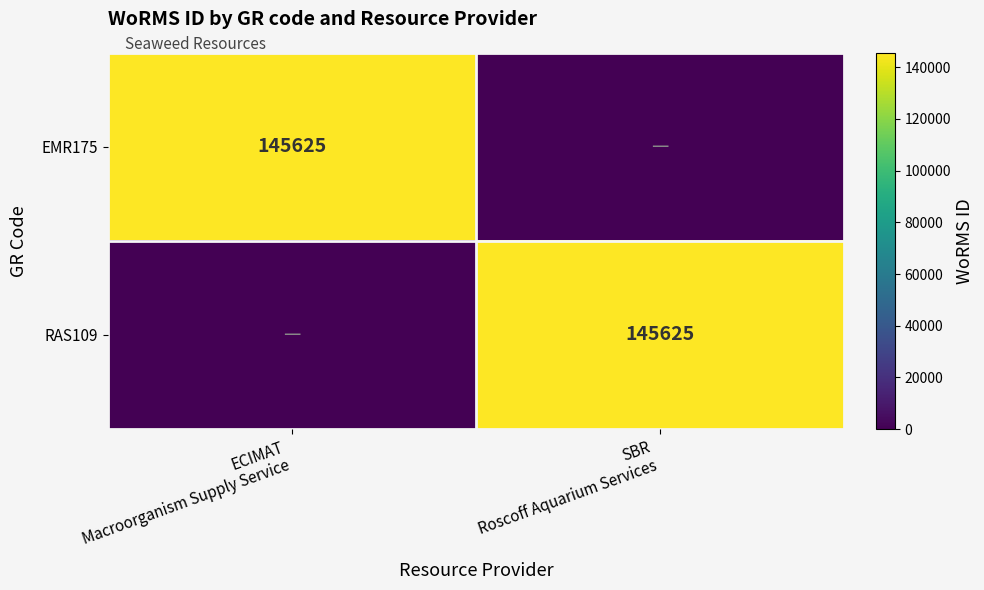

True or false: RAS109 has a value of 251246 at SBR Roscoff Aquarium Services.

False